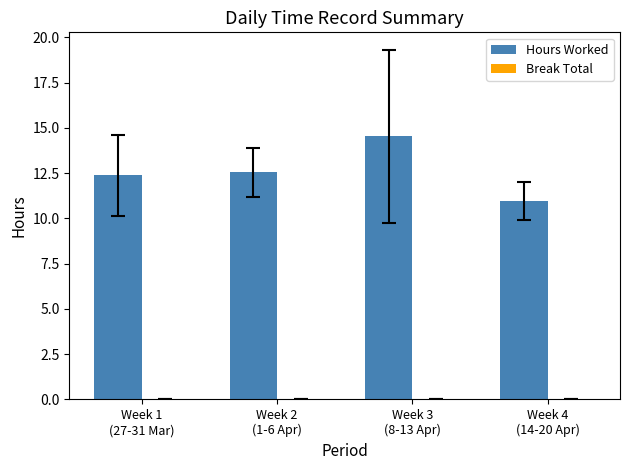

What is the average value?

12.6